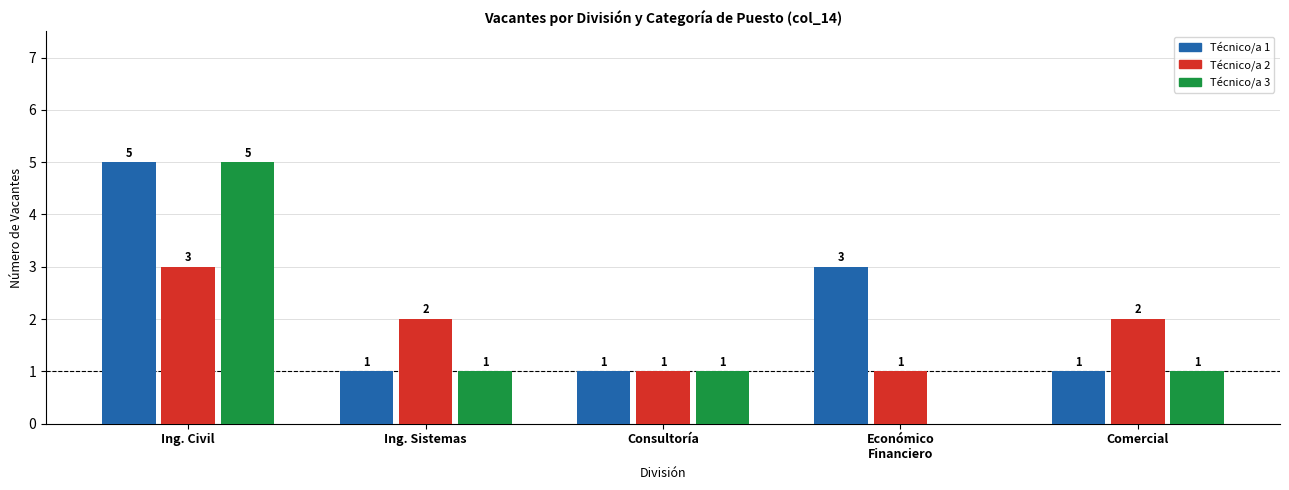

Is the value of Técnico/a 3 at Económico
Financiero greater than the value of Técnico/a 1 at Ing. Sistemas?

No